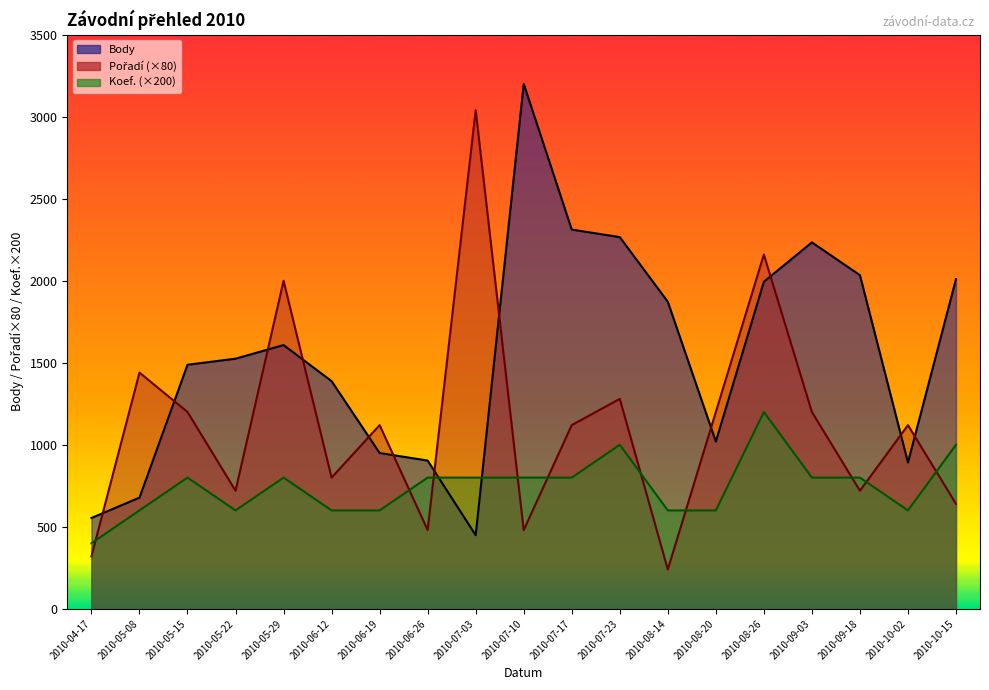

Reading left to right, list all the values displayed in this chart.

Body: 2010-04-17=554	2010-05-08=678	2010-05-15=1488	2010-05-22=1525	2010-05-29=1608	2010-06-12=1388	2010-06-19=950	2010-06-26=904	2010-07-03=449	2010-07-10=3200	2010-07-17=2312	2010-07-23=2266	2010-08-14=1872	2010-08-20=1020	2010-08-26=1994	2010-09-03=2234	2010-09-18=2034	2010-10-02=892	2010-10-15=2010
Pořadí: 2010-04-17=320	2010-05-08=1440	2010-05-15=1200	2010-05-22=720	2010-05-29=2000	2010-06-12=800	2010-06-19=1120	2010-06-26=480	2010-07-03=3040	2010-07-10=480	2010-07-17=1120	2010-07-23=1280	2010-08-14=240	2010-08-20=1200	2010-08-26=2160	2010-09-03=1200	2010-09-18=720	2010-10-02=1120	2010-10-15=640
Koef.: 2010-04-17=400	2010-05-08=600	2010-05-15=800	2010-05-22=600	2010-05-29=800	2010-06-12=600	2010-06-19=600	2010-06-26=800	2010-07-03=800	2010-07-10=800	2010-07-17=800	2010-07-23=1000	2010-08-14=600	2010-08-20=600	2010-08-26=1200	2010-09-03=800	2010-09-18=800	2010-10-02=600	2010-10-15=1000